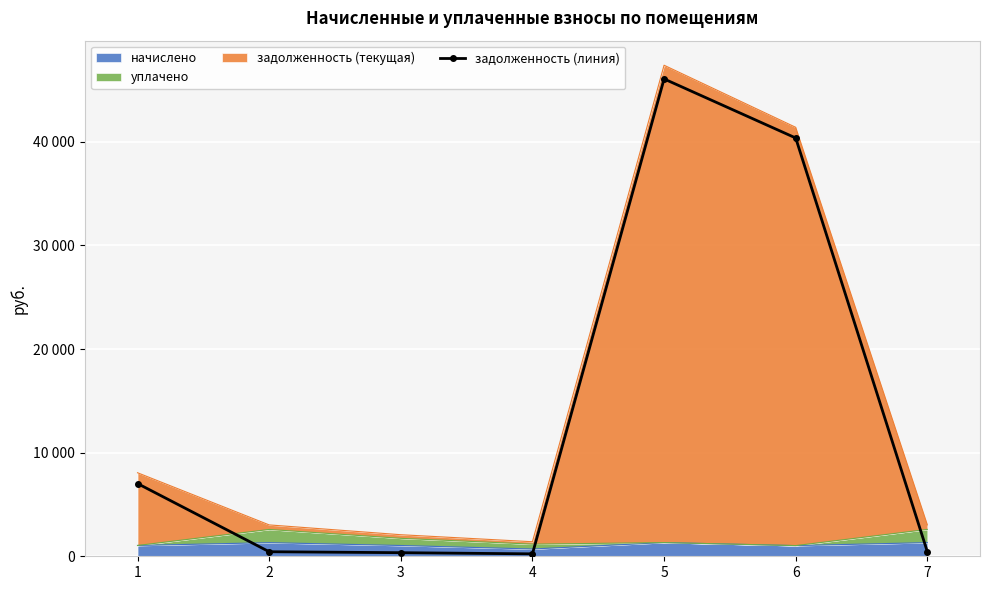

True or false: the data shows 1490.5 at 1.

False